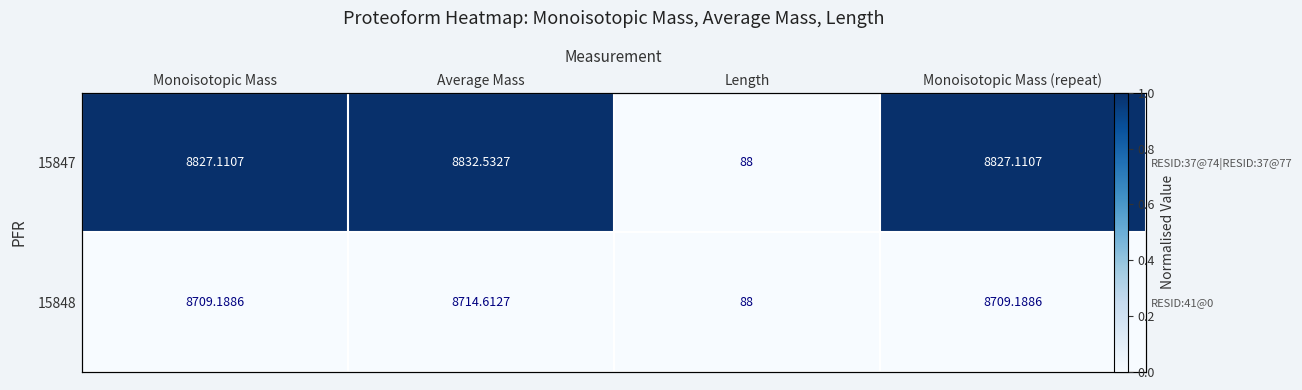

What is the difference between the maximum and minimum values in the 15847 series?

1